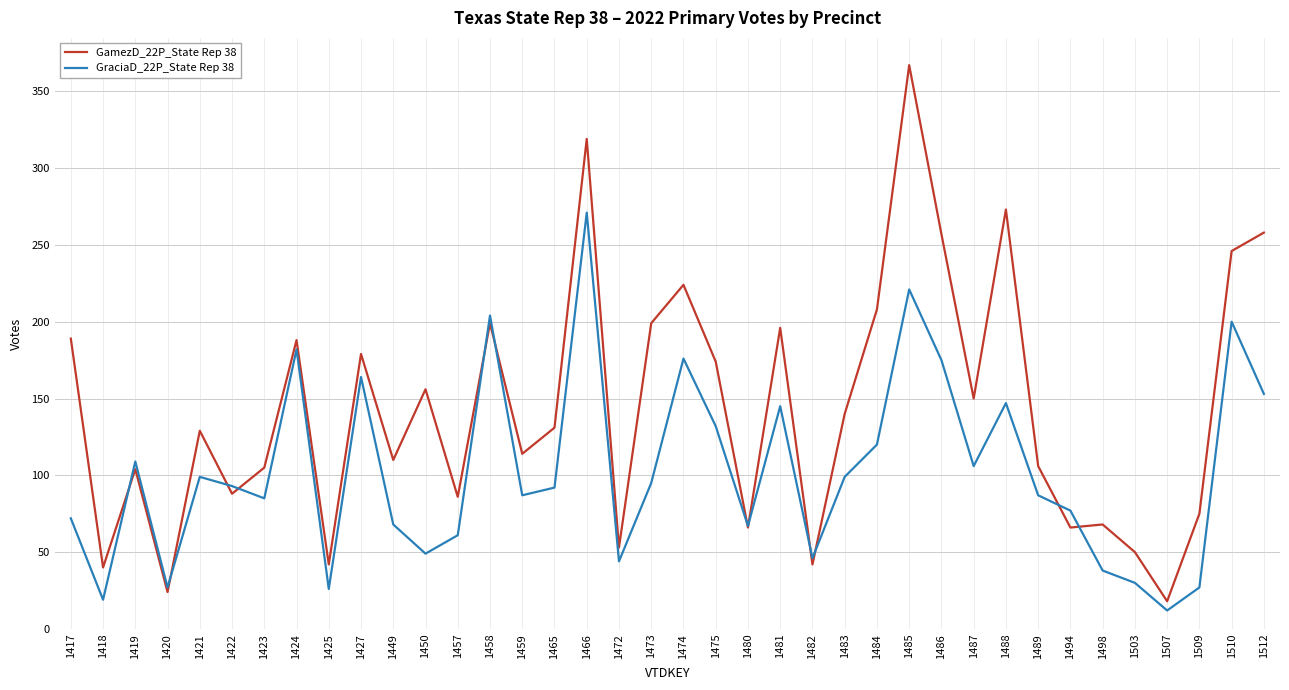

What is the difference between the GraciaD_22P_State Rep 38 values at 1494 and 1512?

76